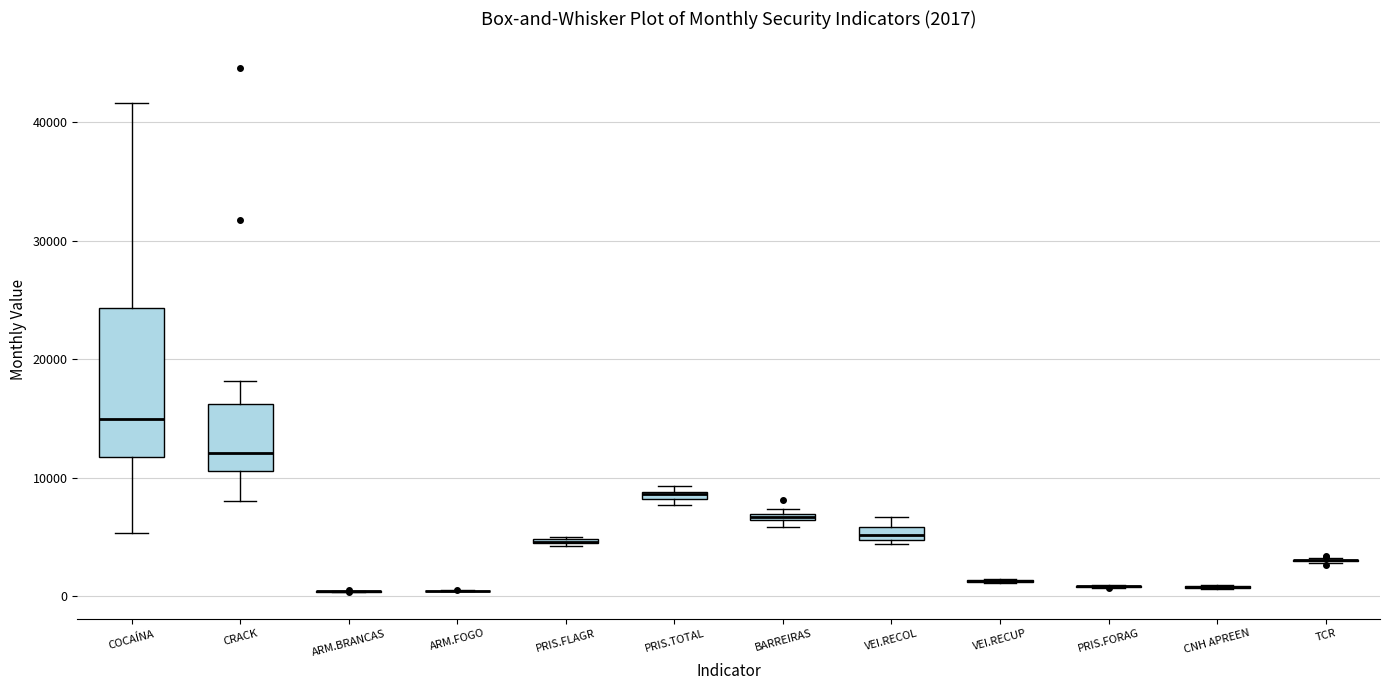

Which box is the tallest, from its lower edge to its upper edge?

COCAÍNA